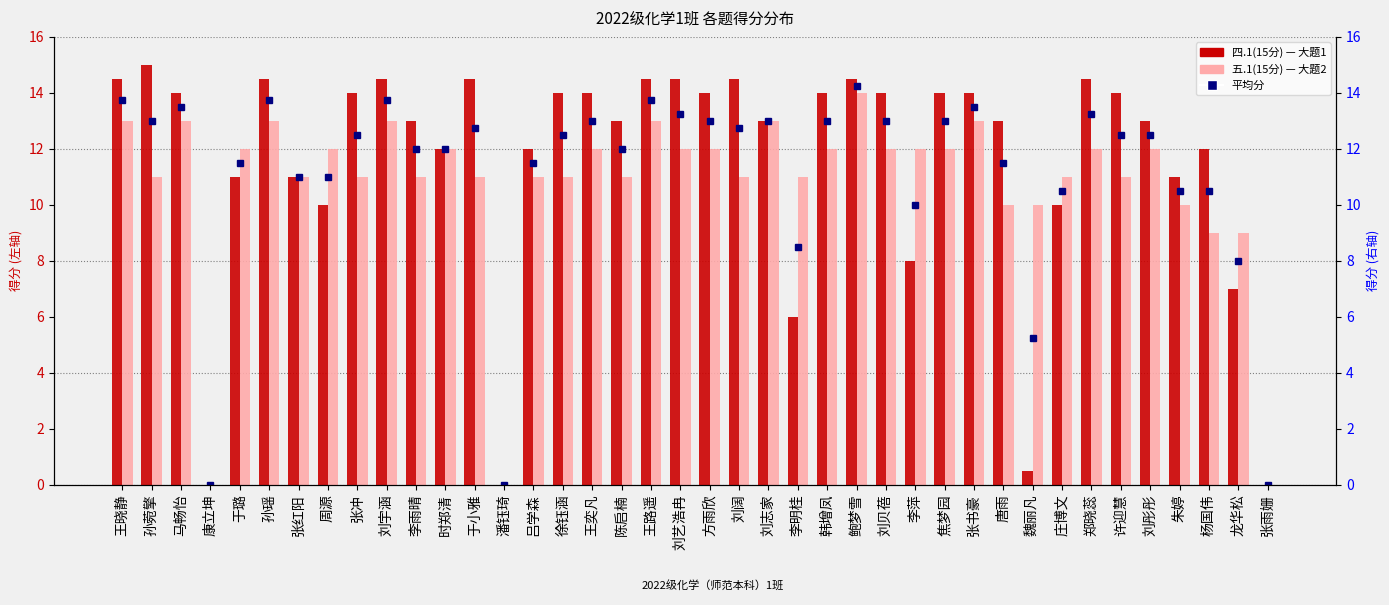

Reading right to left, transcribe all the data shown in this chart.

四.1(15分): 张雨姗=0.0	龙华松=7.0	杨国伟=12.0	朱婷=11.0	刘彤彤=13.0	许迎慧=14.0	郑晓蕊=14.5	庄博文=10.0	魏丽凡=0.5	唐雨=13.0	张书豪=14.0	焦梦园=14.0	李萍=8.0	刘贝蓓=14.0	鲍梦雪=14.5	韩增凤=14.0	李明桂=6.0	刘志家=13.0	刘阔=14.5	方雨欣=14.0	刘艺浩冉=14.5	王路遥=14.5	陈启楠=13.0	王奕凡=14.0	徐钰涵=14.0	吕学森=12.0	潘钰琦=0.0	于小雅=14.5	时郑清=12.0	李雨晴=13.0	刘宇涵=14.5	张冲=14.0	周源=10.0	张红阳=11.0	孙瑶=14.5	于璐=11.0	康立坤=0.0	马畅怡=14.0	孙菀擎=15.0	王晓静=14.5
五.1(15分): 张雨姗=0.0	龙华松=9.0	杨国伟=9.0	朱婷=10.0	刘彤彤=12.0	许迎慧=11.0	郑晓蕊=12.0	庄博文=11.0	魏丽凡=10.0	唐雨=10.0	张书豪=13.0	焦梦园=12.0	李萍=12.0	刘贝蓓=12.0	鲍梦雪=14.0	韩增凤=12.0	李明桂=11.0	刘志家=13.0	刘阔=11.0	方雨欣=12.0	刘艺浩冉=12.0	王路遥=13.0	陈启楠=11.0	王奕凡=12.0	徐钰涵=11.0	吕学森=11.0	潘钰琦=0.0	于小雅=11.0	时郑清=12.0	李雨晴=11.0	刘宇涵=13.0	张冲=11.0	周源=12.0	张红阳=11.0	孙瑶=13.0	于璐=12.0	康立坤=0.0	马畅怡=13.0	孙菀擎=11.0	王晓静=13.0